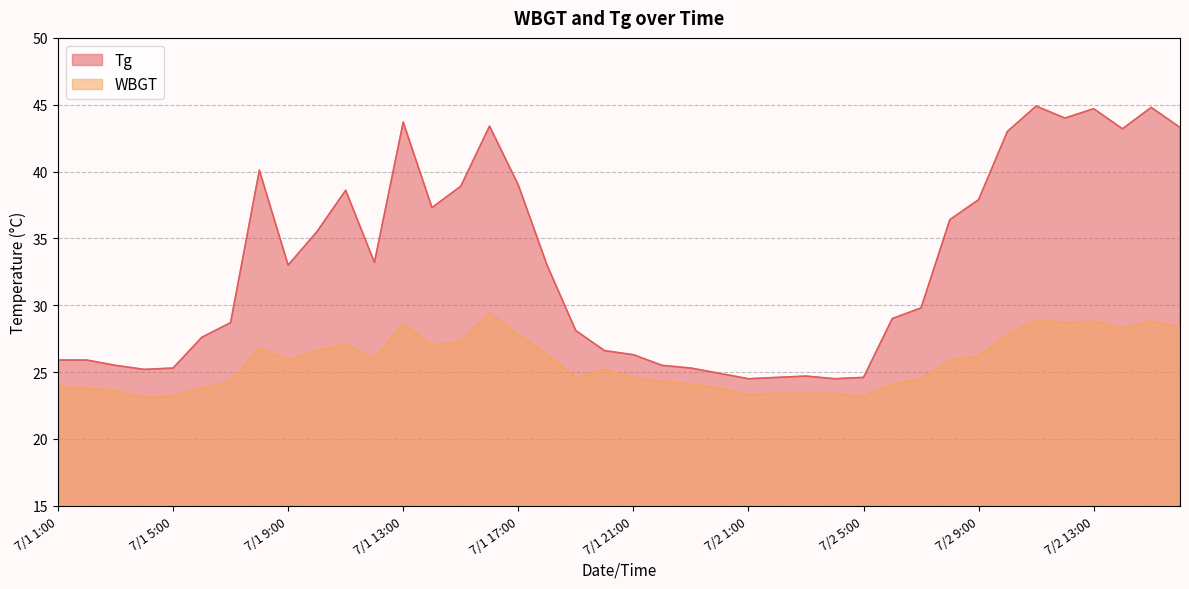

At how many categories does at least one series exceed 29?

21